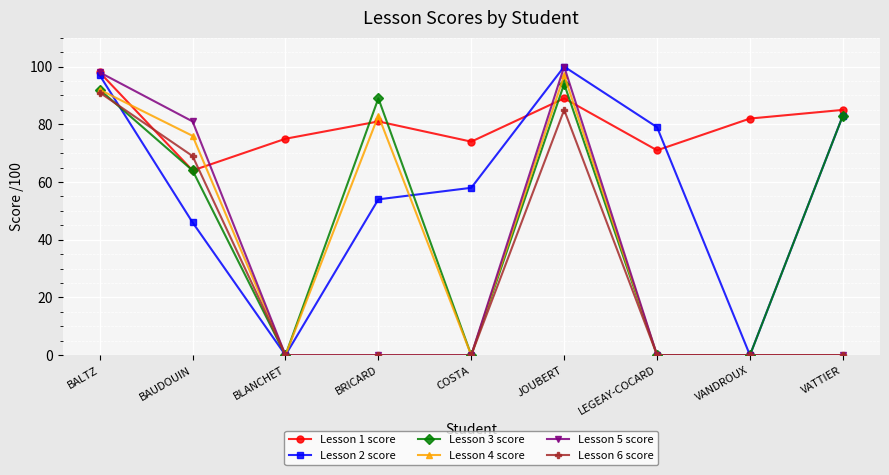

How many categories are shown in the chart?

9